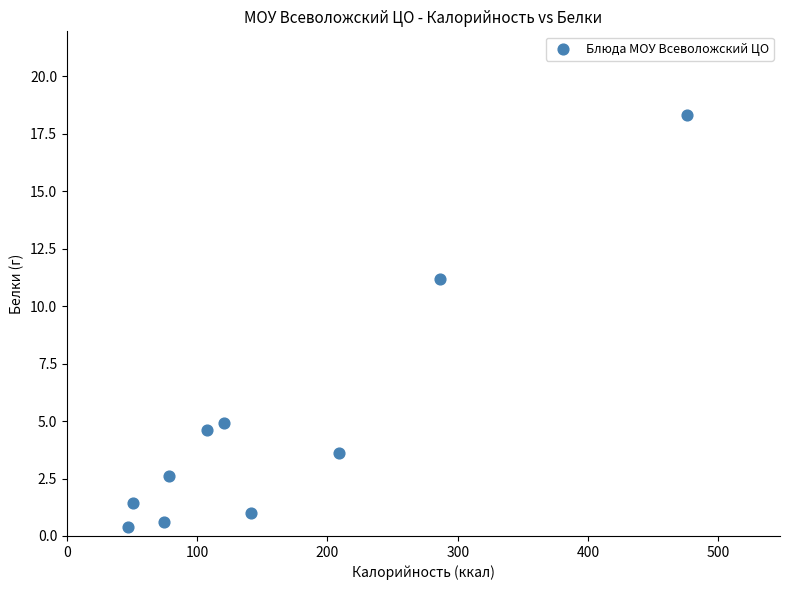

What is the average X value?

159.0